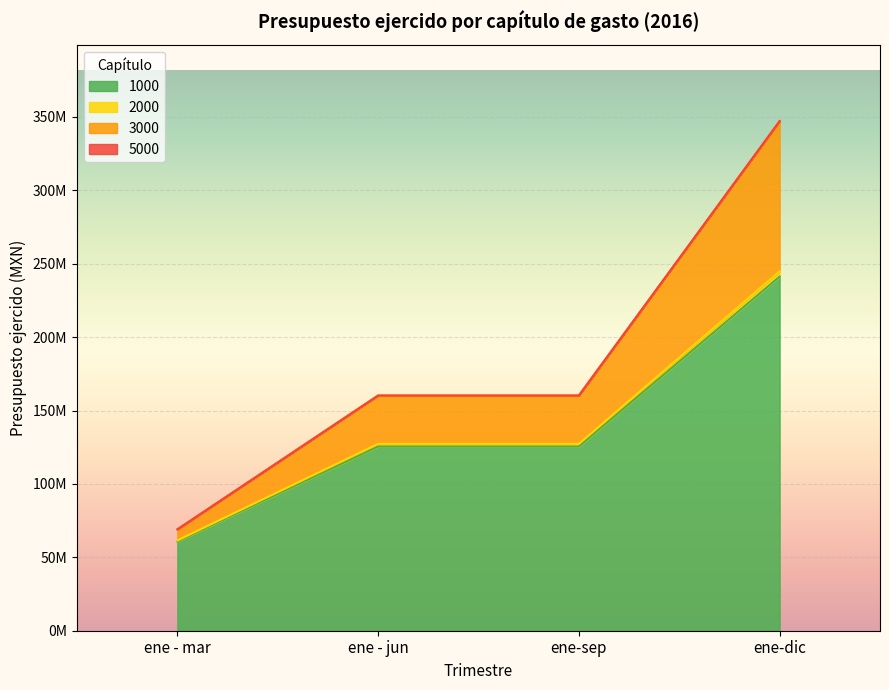

What is the label of the 3rd point from the right?

ene - jun